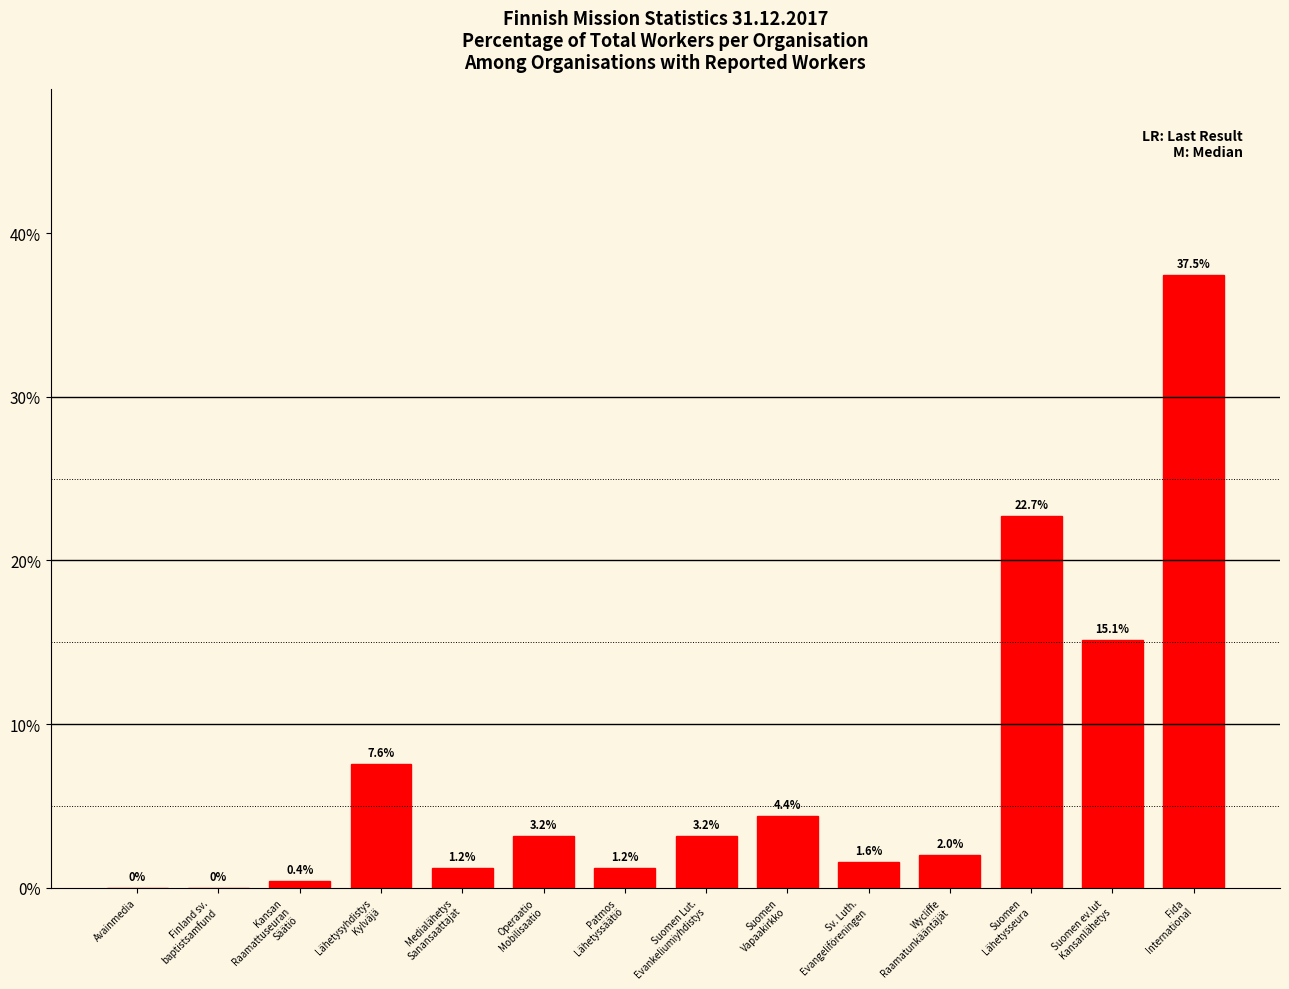

What is the maximum value shown in the chart?

37.5